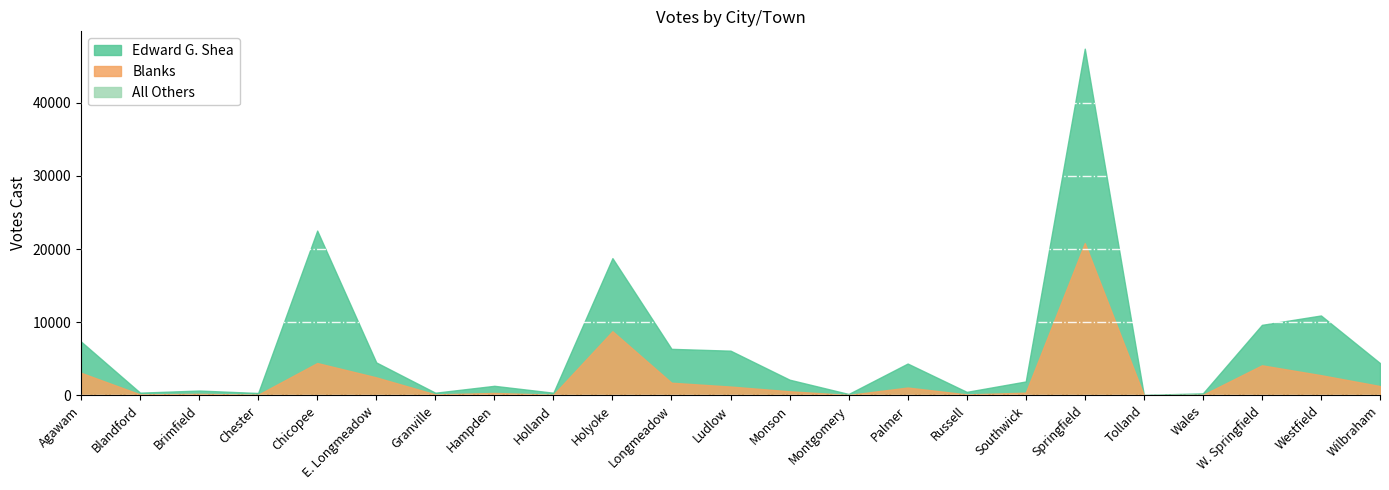

Where is Blanks nearest to the value 10416?

Holyoke